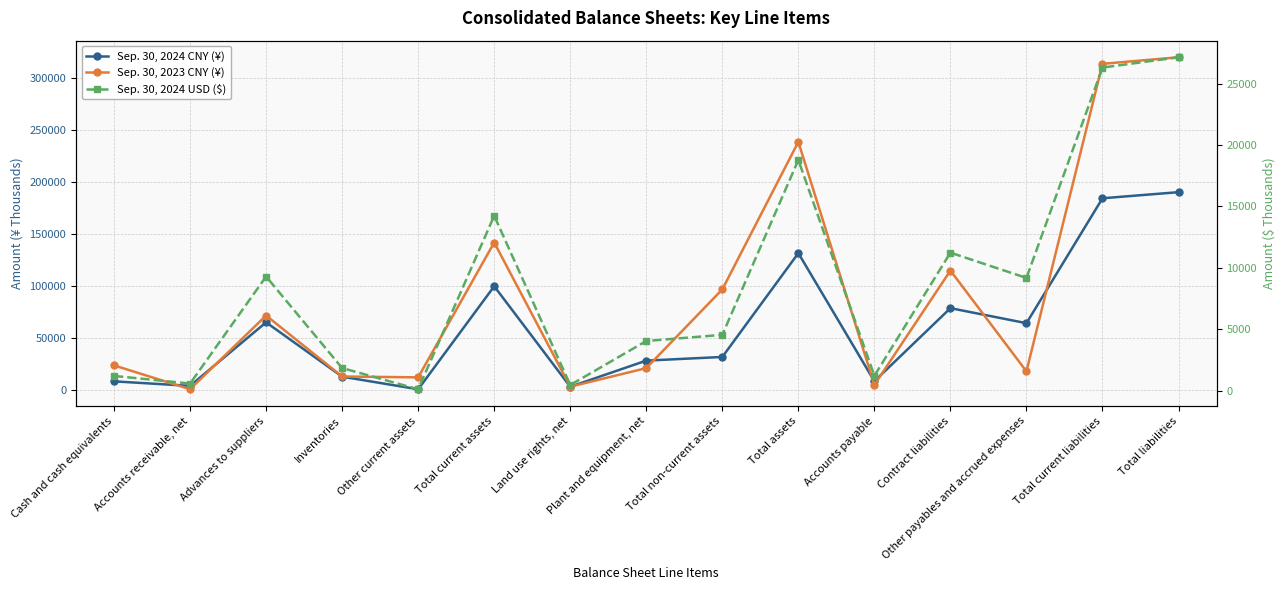

How many values in the Sep. 30, 2023 CNY (¥) series exceed 23708?

7